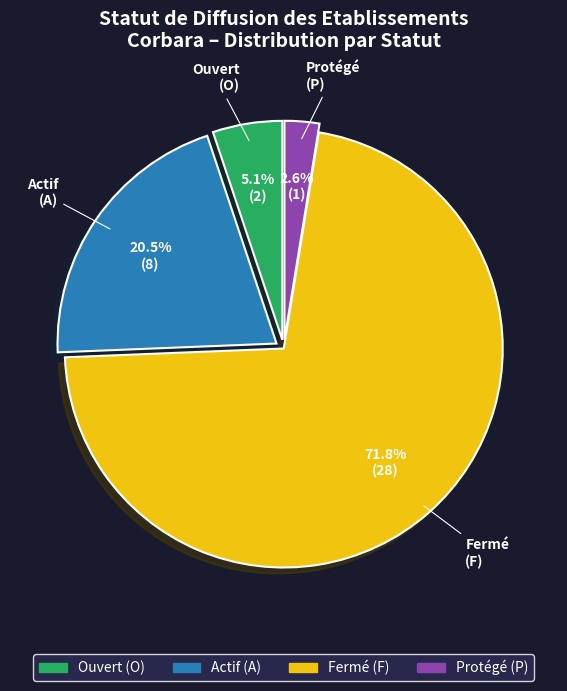

To the nearest percent, what is the difference between the largest and smallest slice percentages?

69%